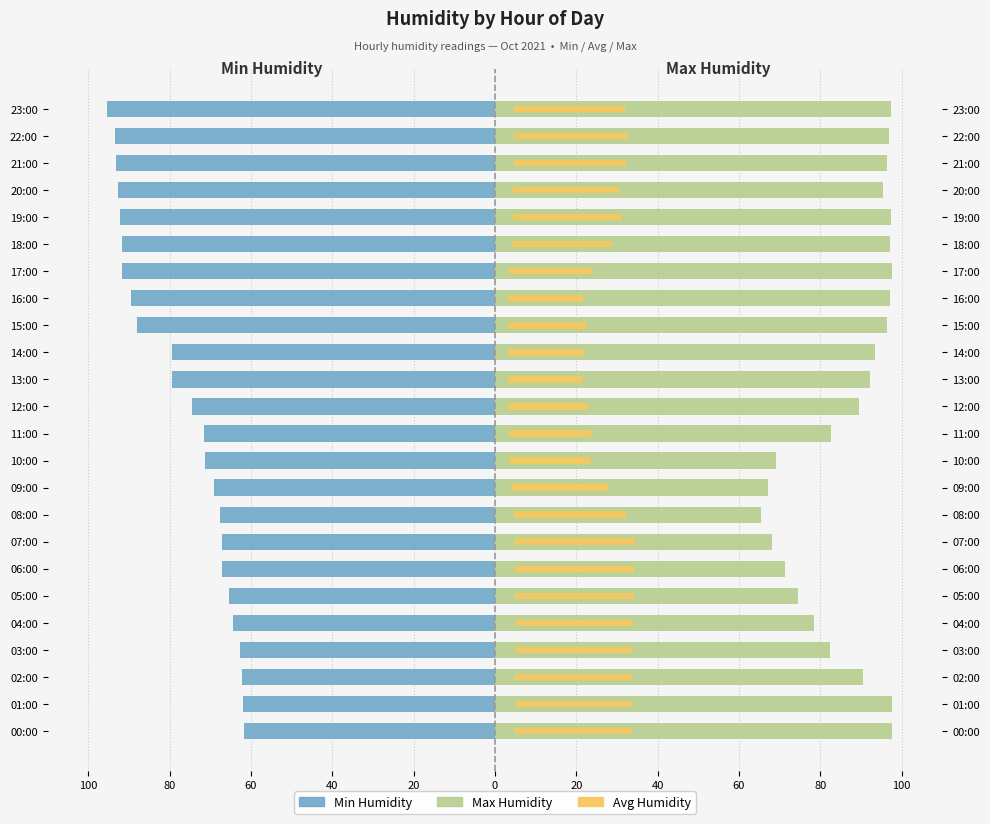

Are the bars grouped side by side (vs. stacked)?

Yes